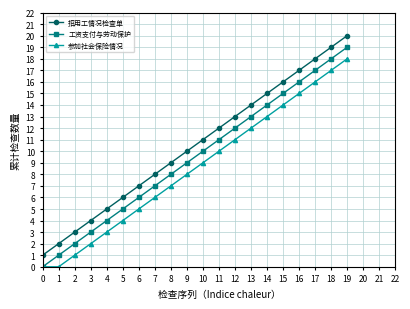

What is the maximum value shown in the chart?

20